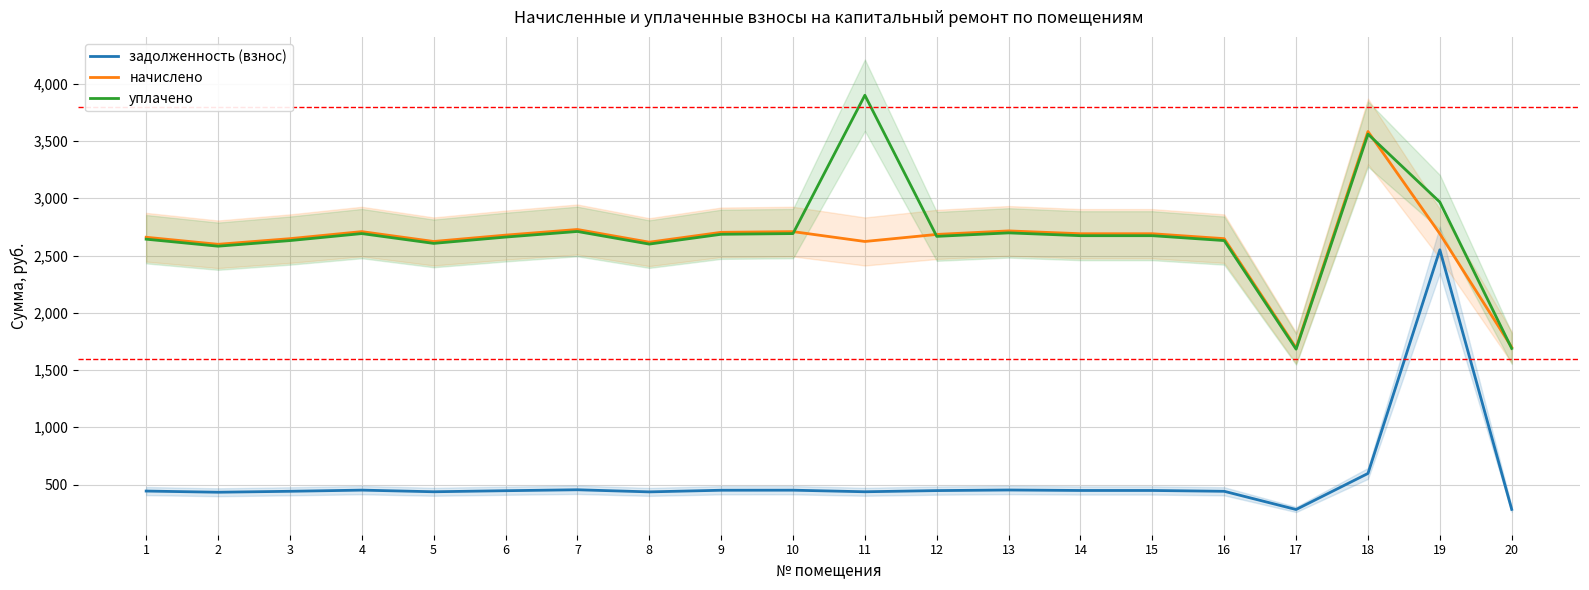

True or false: задолженность (взнос) has a value of 452.5 at 13.

True